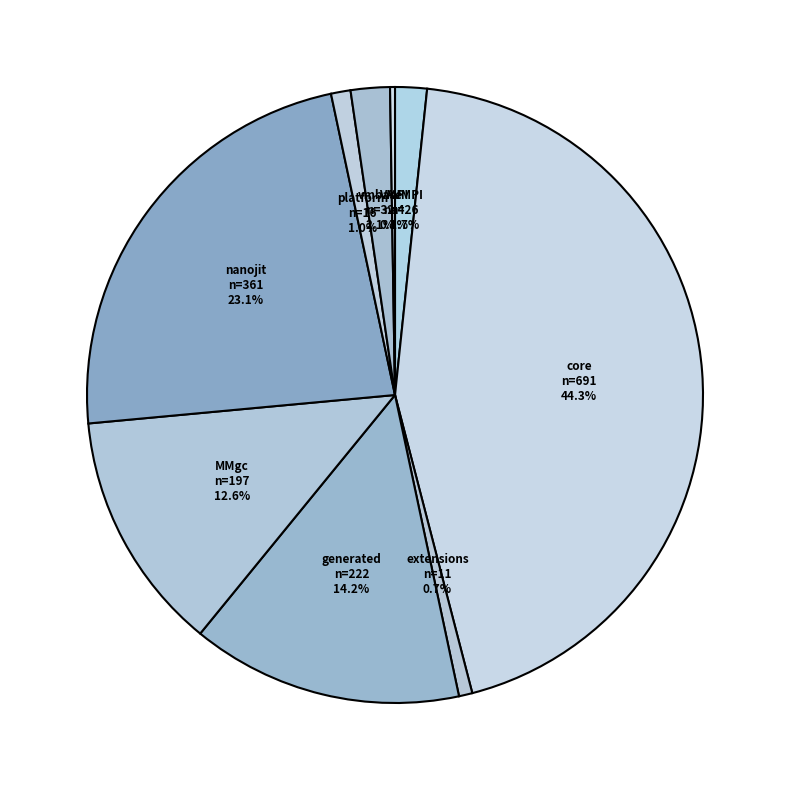

Which category has the biggest portion of the pie?

core